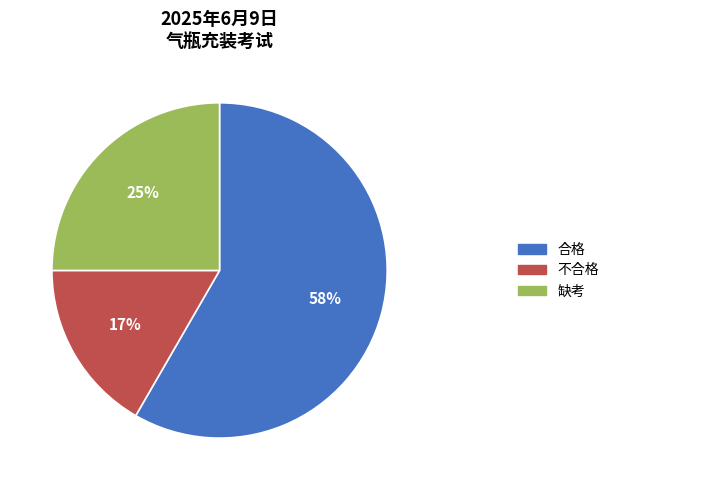

Does any single category account for the majority?

Yes